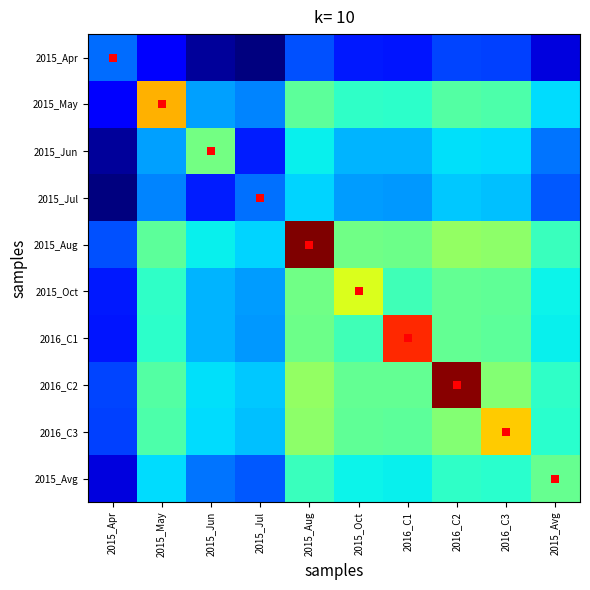

Reading right to left, list all the values displayed in this chart.

2015_Apr: 2015_Avg=0.1	2016_C3=0.2	2016_C2=0.2	2016_C1=0.1	2015_Oct=0.2	2015_Aug=0.2	2015_Jul=0.0	2015_Jun=0.0	2015_May=0.1	2015_Apr=0.2
2015_May: 2015_Avg=0.3	2016_C3=0.4	2016_C2=0.4	2016_C1=0.4	2015_Oct=0.4	2015_Aug=0.5	2015_Jul=0.3	2015_Jun=0.3	2015_May=0.7	2015_Apr=0.1
2015_Jun: 2015_Avg=0.2	2016_C3=0.3	2016_C2=0.3	2016_C1=0.3	2015_Oct=0.3	2015_Aug=0.4	2015_Jul=0.2	2015_Jun=0.5	2015_May=0.3	2015_Apr=0.0
2015_Jul: 2015_Avg=0.2	2016_C3=0.3	2016_C2=0.3	2016_C1=0.3	2015_Oct=0.3	2015_Aug=0.3	2015_Jul=0.2	2015_Jun=0.2	2015_May=0.3	2015_Apr=0.0
2015_Aug: 2015_Avg=0.4	2016_C3=0.5	2016_C2=0.5	2016_C1=0.5	2015_Oct=0.5	2015_Aug=1.0	2015_Jul=0.3	2015_Jun=0.4	2015_May=0.5	2015_Apr=0.2
2015_Oct: 2015_Avg=0.4	2016_C3=0.5	2016_C2=0.5	2016_C1=0.4	2015_Oct=0.6	2015_Aug=0.5	2015_Jul=0.3	2015_Jun=0.3	2015_May=0.4	2015_Apr=0.2
2016_C1: 2015_Avg=0.4	2016_C3=0.5	2016_C2=0.5	2016_C1=0.9	2015_Oct=0.4	2015_Aug=0.5	2015_Jul=0.3	2015_Jun=0.3	2015_May=0.4	2015_Apr=0.1
2016_C2: 2015_Avg=0.4	2016_C3=0.5	2016_C2=1.0	2016_C1=0.5	2015_Oct=0.5	2015_Aug=0.5	2015_Jul=0.3	2015_Jun=0.3	2015_May=0.4	2015_Apr=0.2
2016_C3: 2015_Avg=0.4	2016_C3=0.7	2016_C2=0.5	2016_C1=0.5	2015_Oct=0.5	2015_Aug=0.5	2015_Jul=0.3	2015_Jun=0.3	2015_May=0.4	2015_Apr=0.2
2015_Avg: 2015_Avg=0.5	2016_C3=0.4	2016_C2=0.4	2016_C1=0.4	2015_Oct=0.4	2015_Aug=0.4	2015_Jul=0.2	2015_Jun=0.2	2015_May=0.3	2015_Apr=0.1